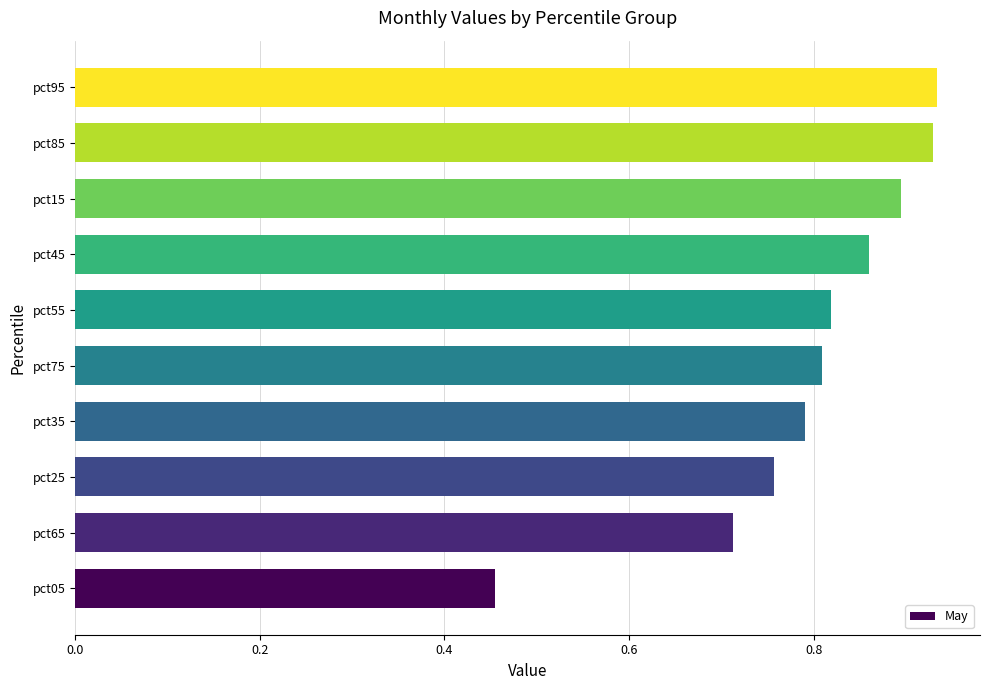

What is the sum of all values?

8.0